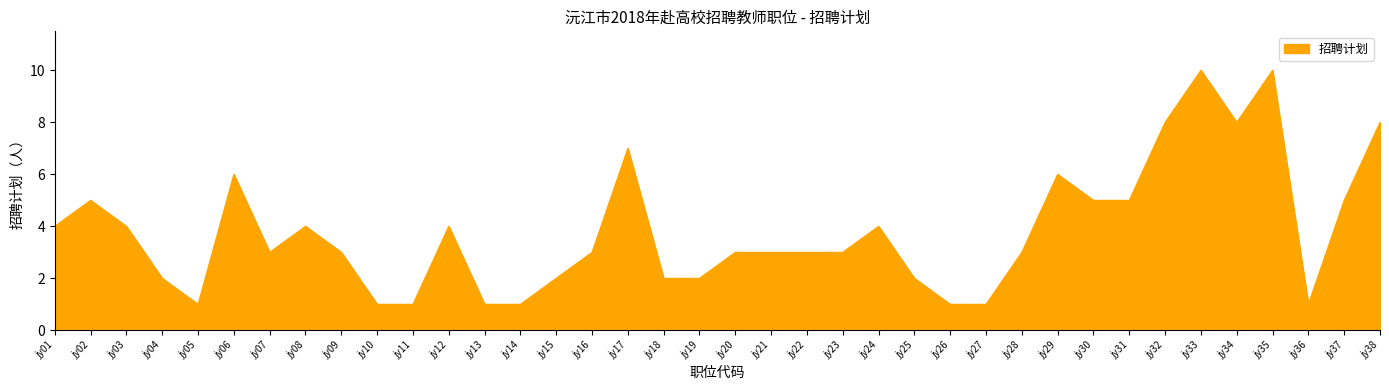

True or false: the data shows 11 at jy32.

False